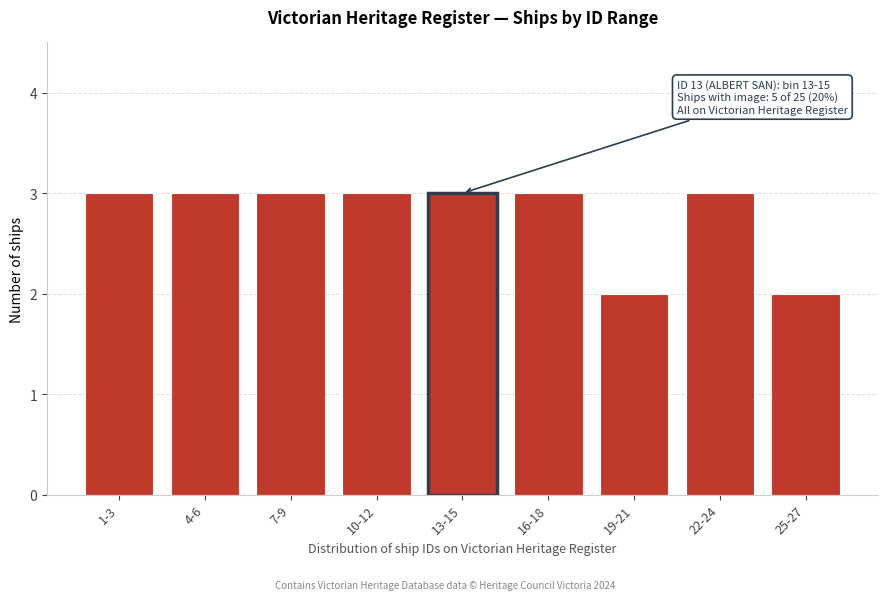

Reading left to right, transcribe all the data shown in this chart.

3	3	3	3	3	3	2	3	2